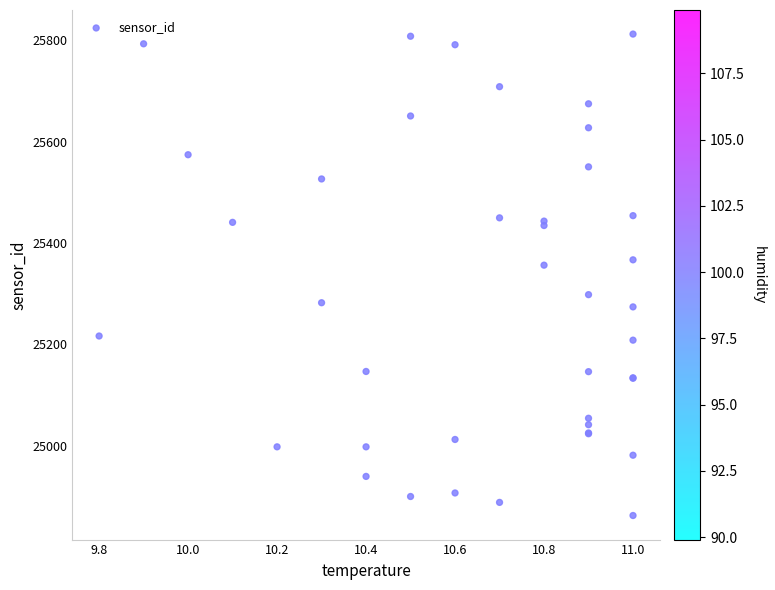

What Y value in the scatter plot is closest to 25337?

25356.2